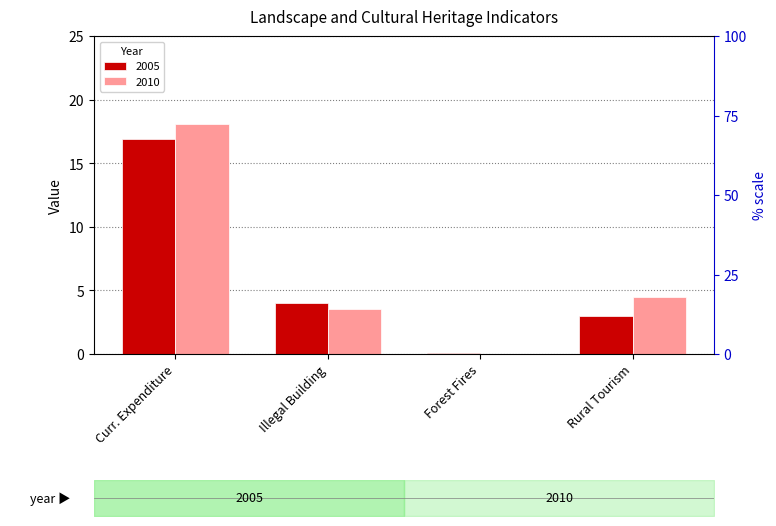

What is the minimum value for 2005?

0.1